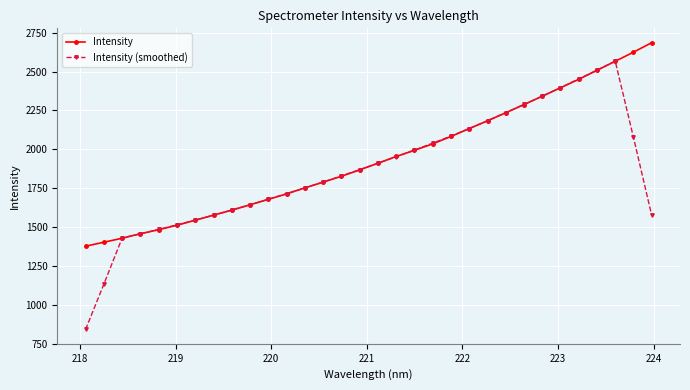

In Intensity (smoothed), how many points are higher than both neighbors (excluding endpoints)?

1